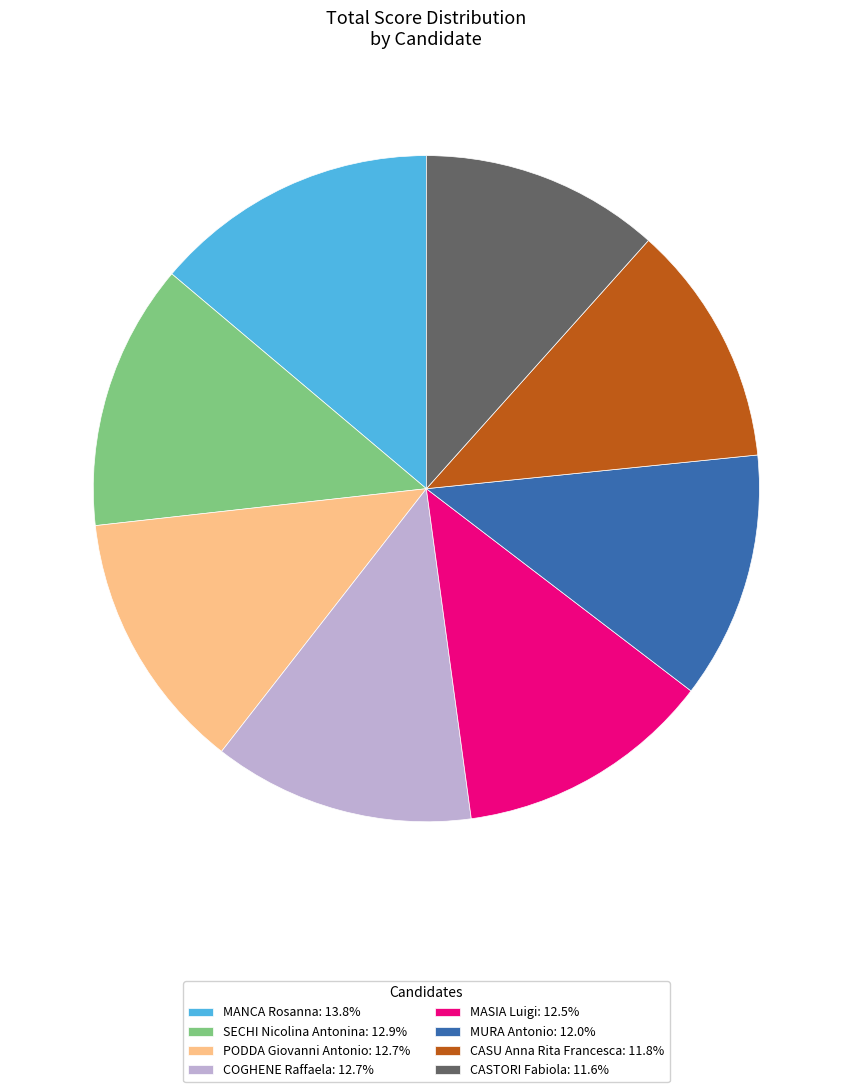

The PODDA Giovanni Antonio slice represents 13% of the pie. True or false?

True